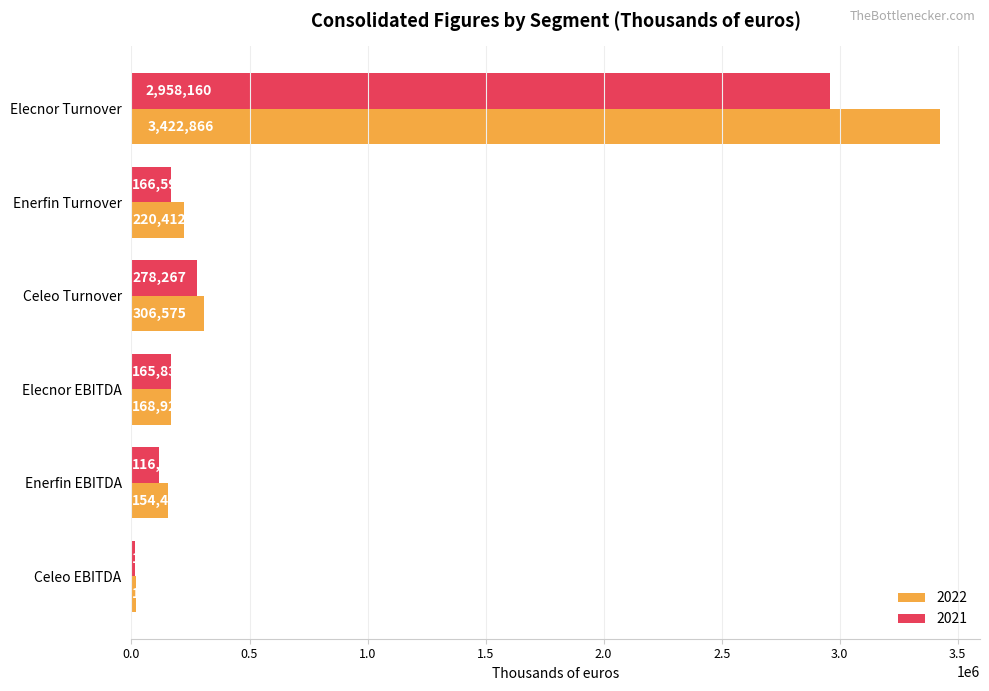

At Celeo Turnover, list the series in order from smallest to largest.

2021, 2022